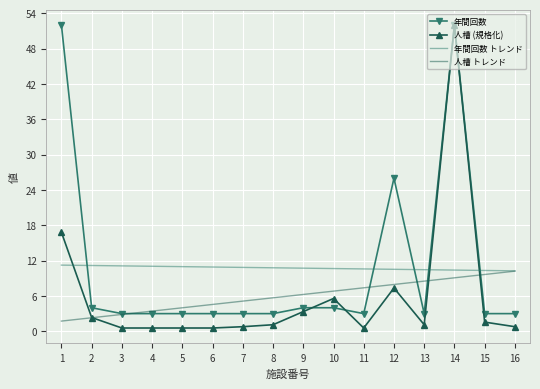

True or false: 年間回数 and 年間回数 トレンド cross at least once.

True